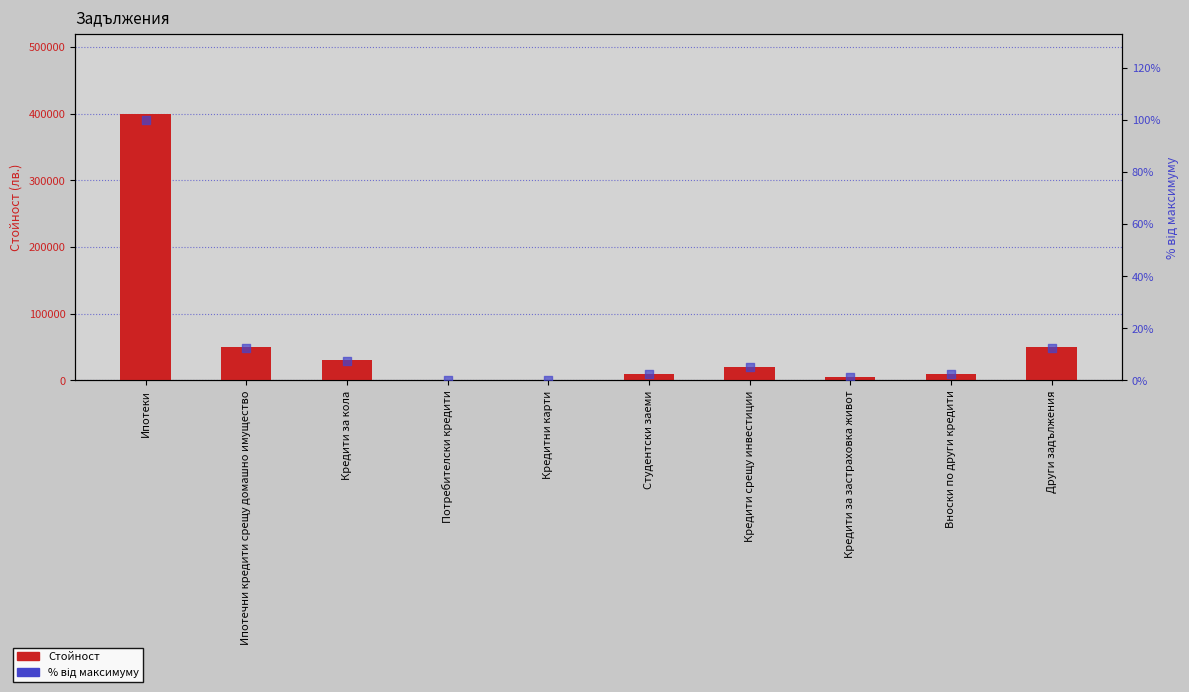

Which series has the widest spread of Y values?

Стойност